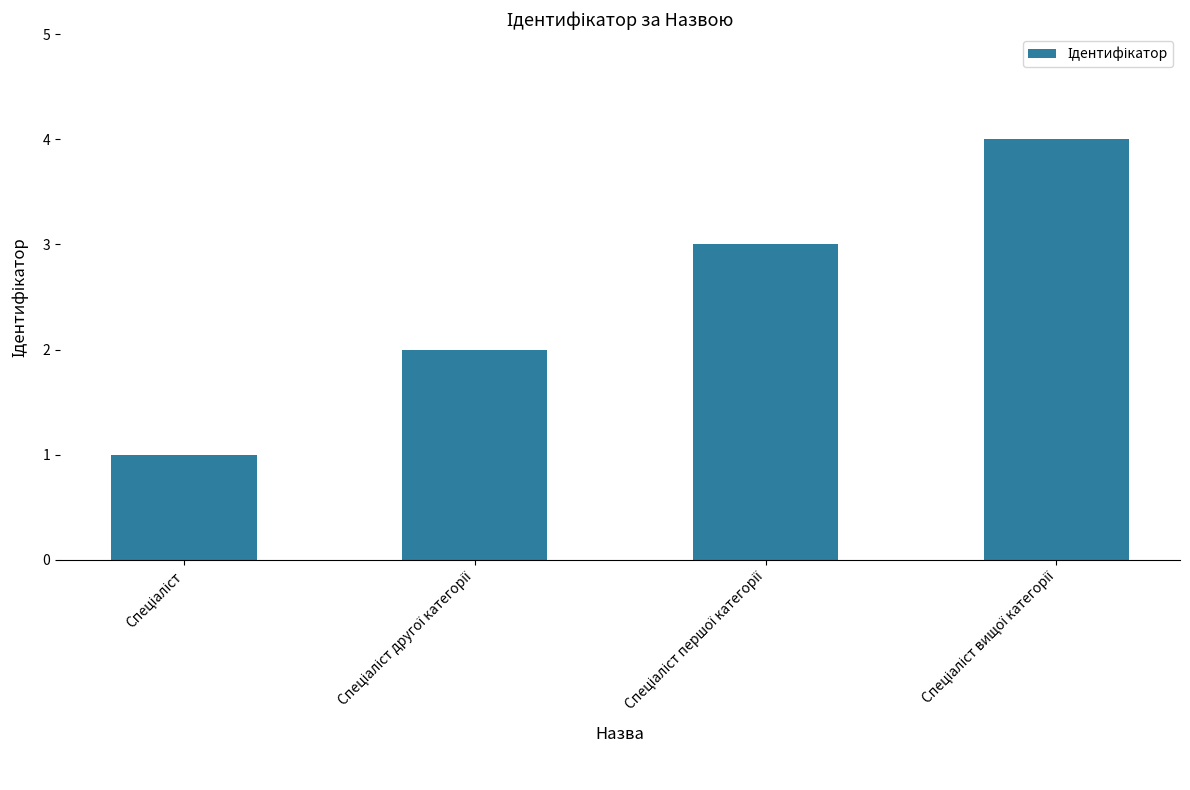

What is the sum of all values?

10